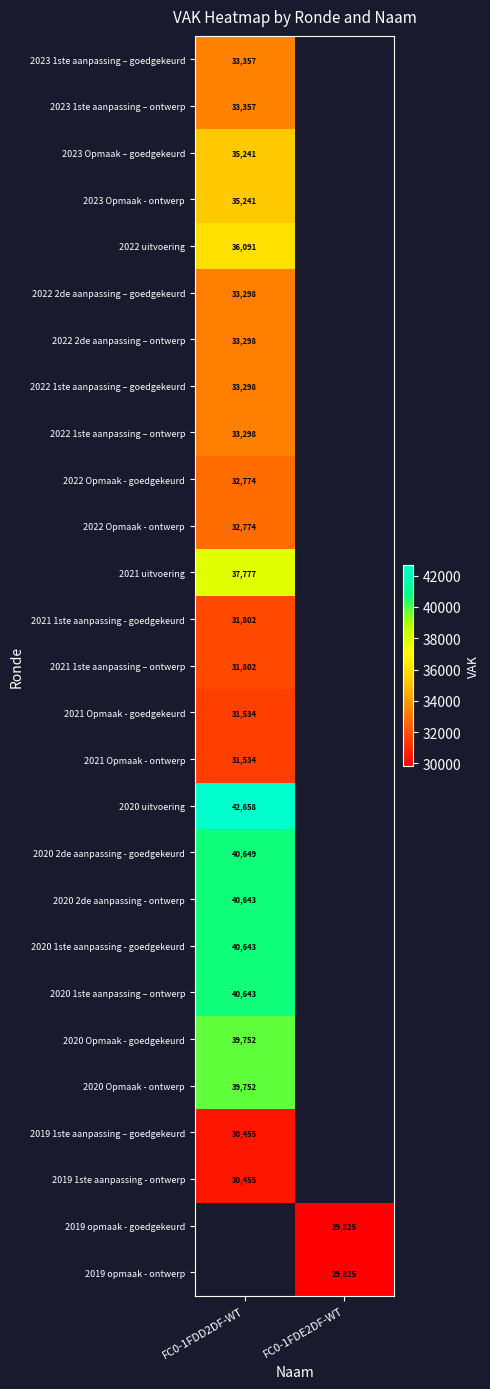

The 2023 1ste aanpassing – ontwerp series shows 33357 at FC0-1FDD2DF-WT. True or false?

True